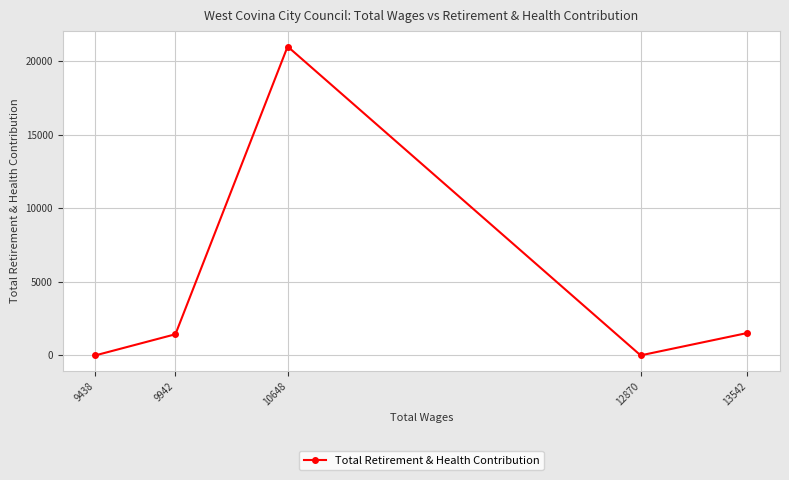

What is the average value?

4789